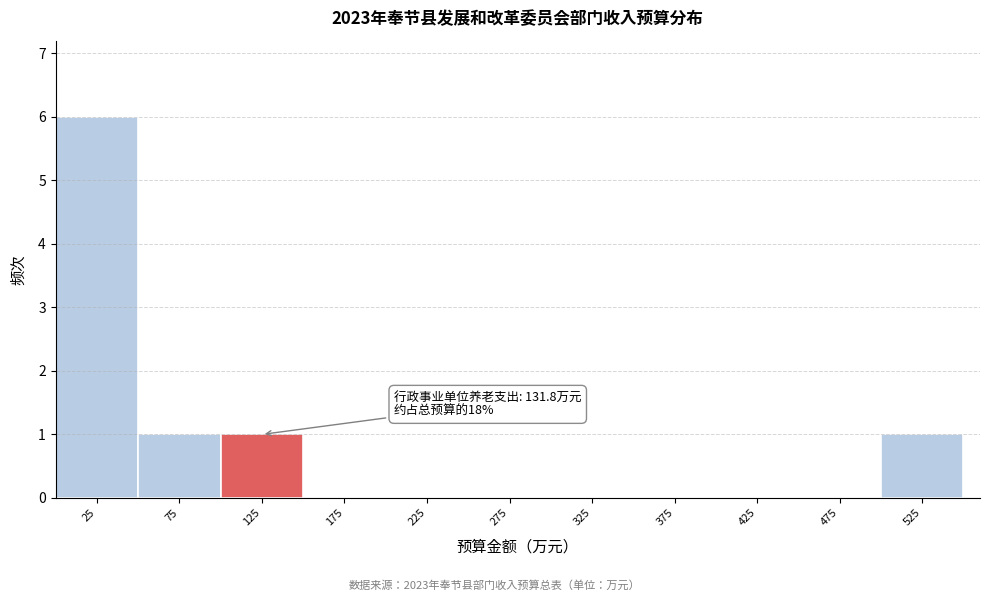

Over which range of the x-axis is the bar tallest?

0 to 50